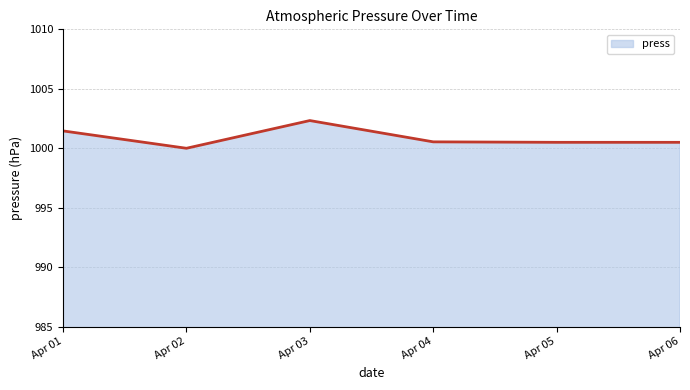

Reading left to right, list all the values displayed in this chart.

Apr 01=1001.5	Apr 02=1000.0	Apr 03=1002.3	Apr 04=1000.5	Apr 05=1000.5	Apr 06=1000.5